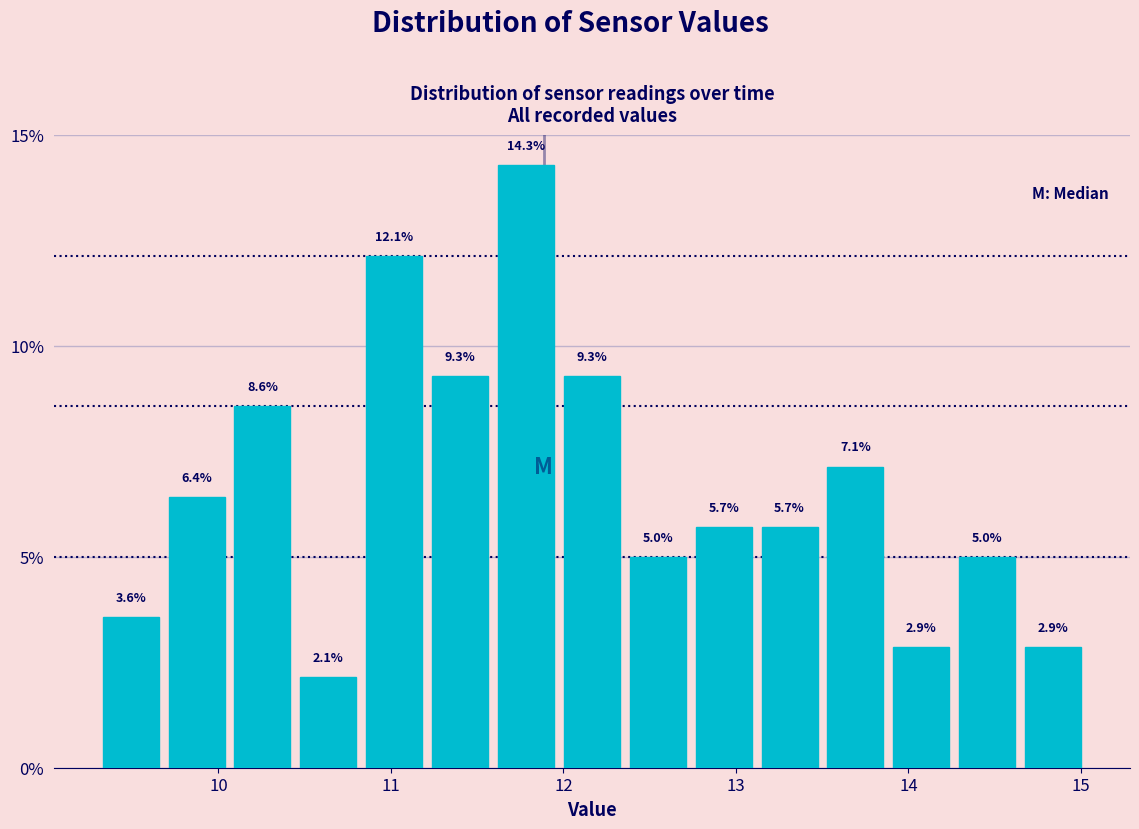

Around what value on the x-axis is the tallest bar? Give the approximate position of its centre, as read against the axis.

11.8